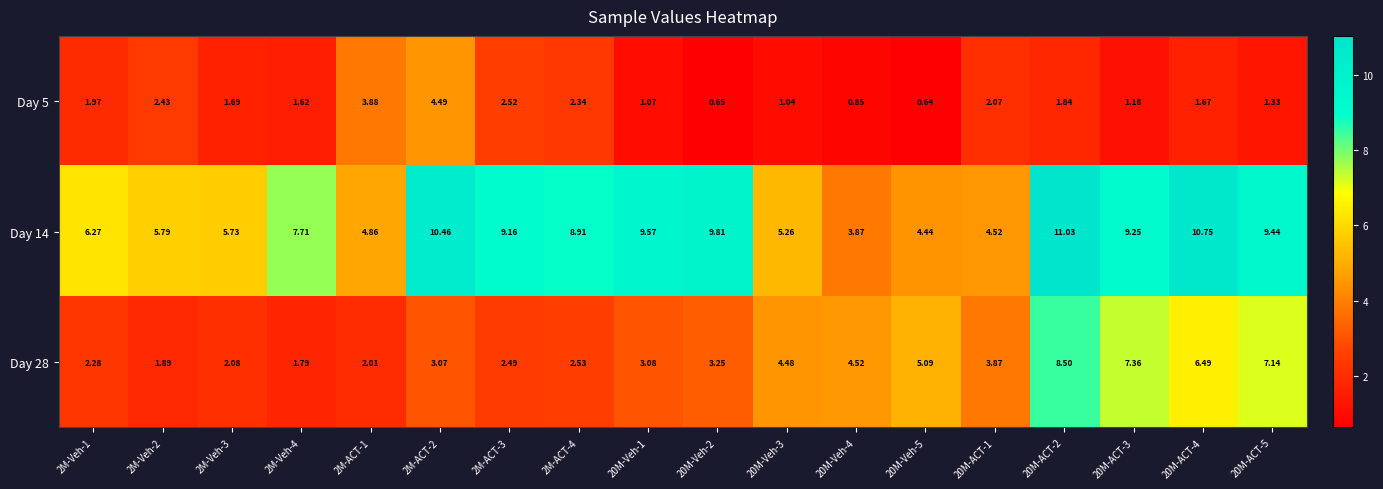

Rank the series by their maximum value, from highest to lowest.

Day 14, Day 28, Day 5